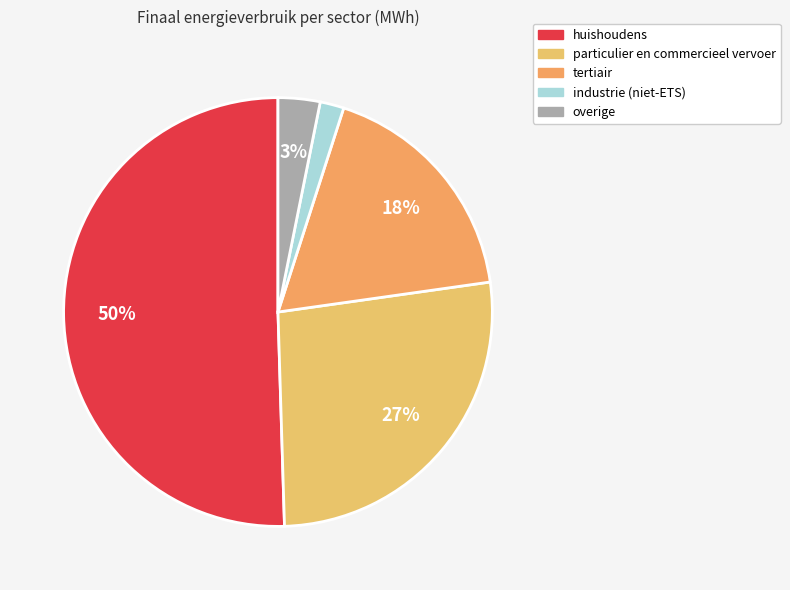

What is the majority slice?

huishoudens